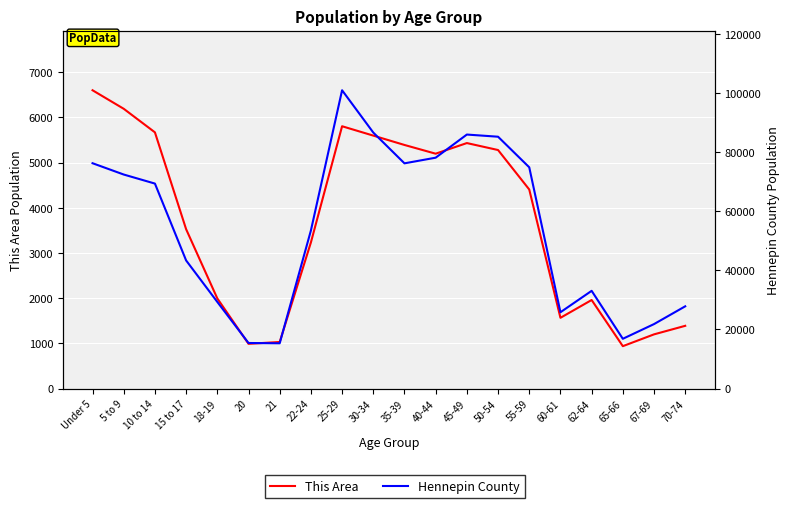

What is the spread (max minus min) of values at Under 5?

69637